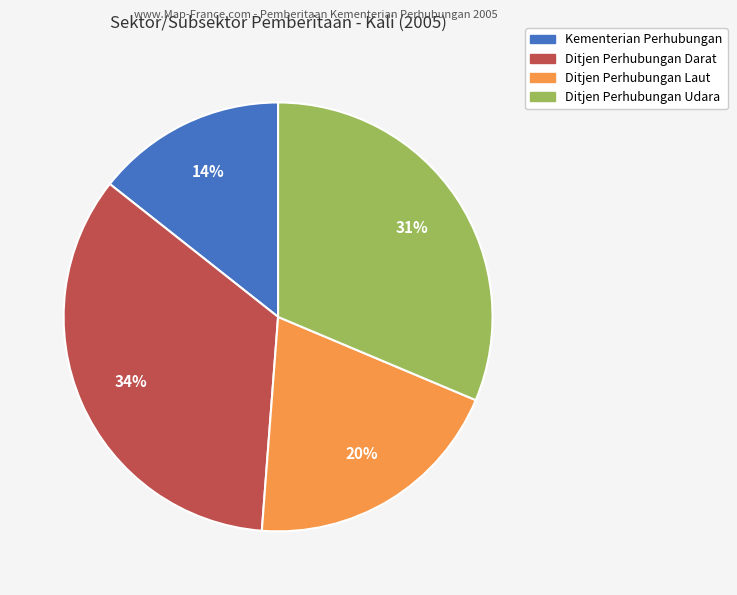

How many segments does this pie chart have?

4